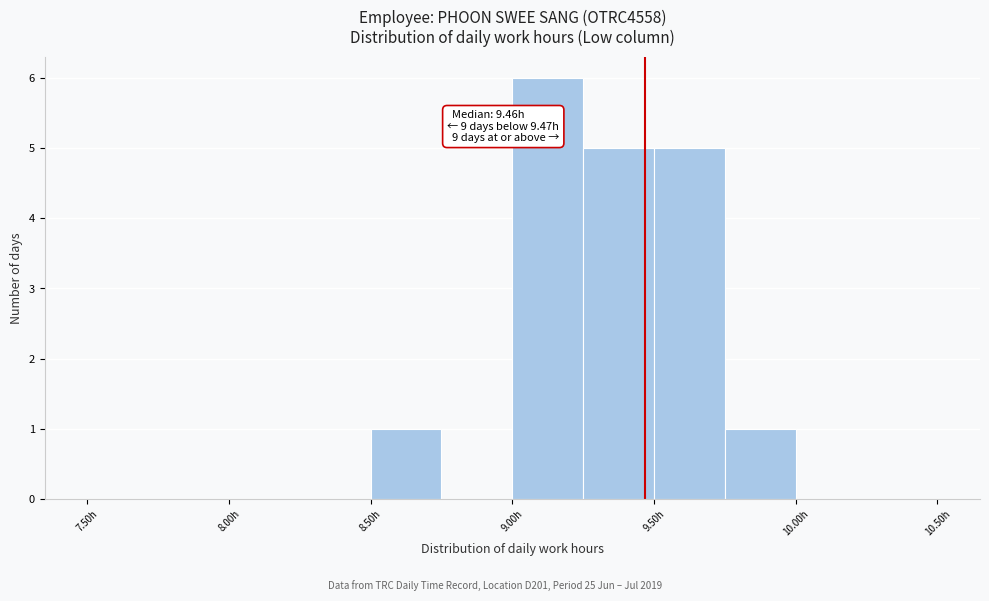

Over which range of the x-axis is the bar tallest?

9.00 to 9.25